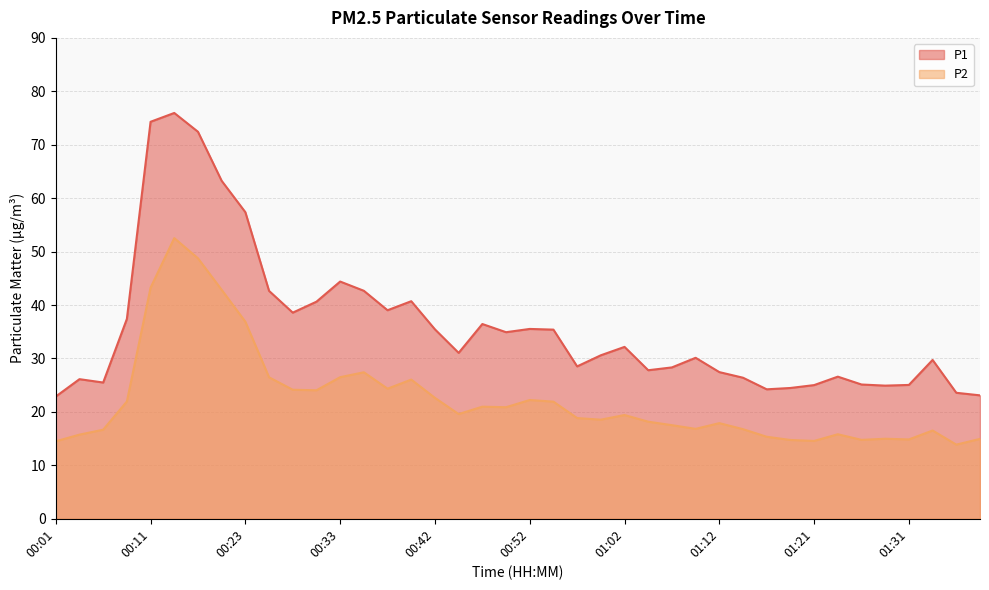

At which category is the sum across all series the highest?

00:13